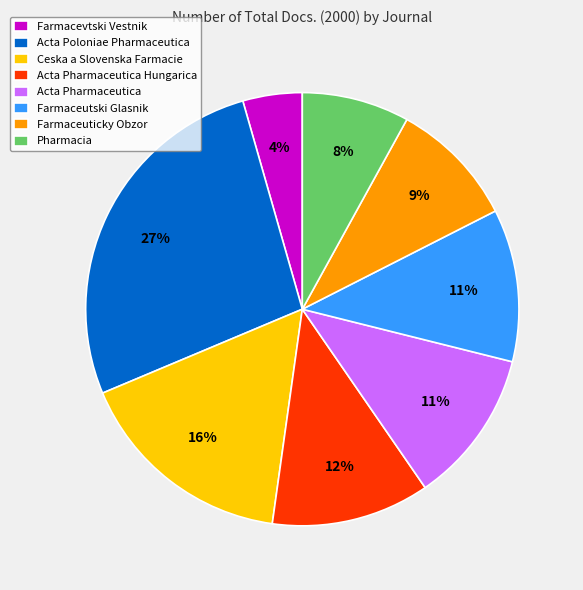

Count the number of slices in the pie.

8